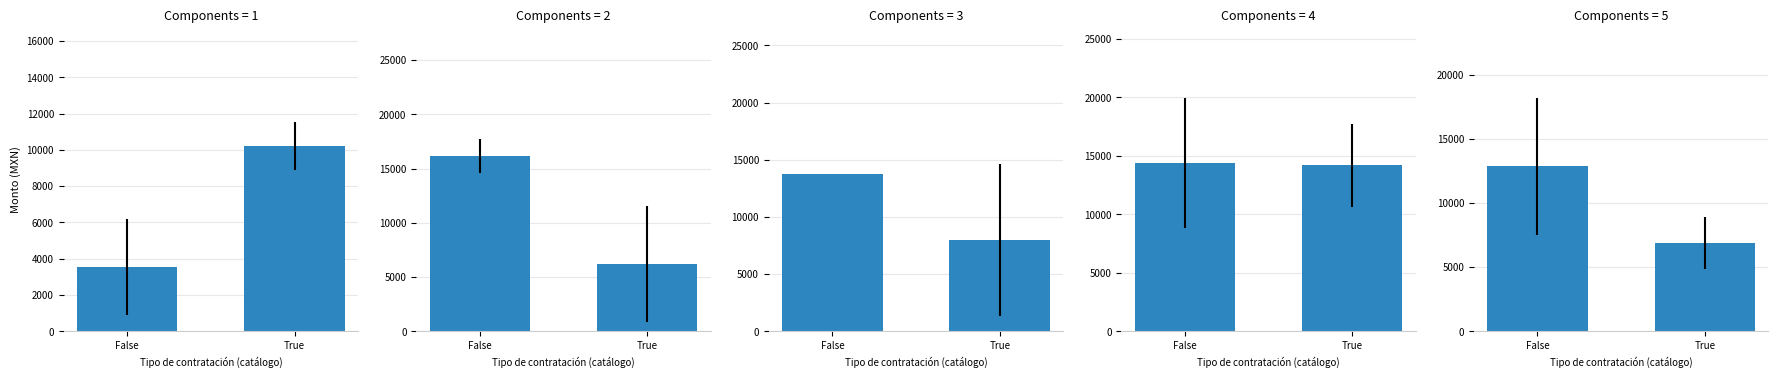

What is the label of the 2nd bar from the left?

True